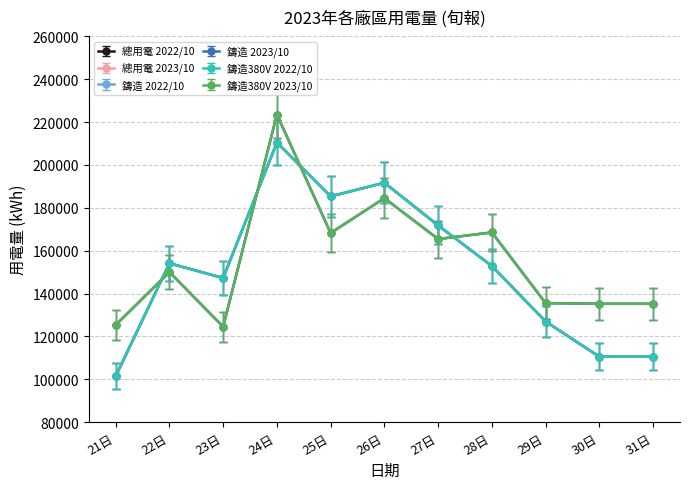

At which label does 鑄造380V 2022/10 reach its minimum?

21日